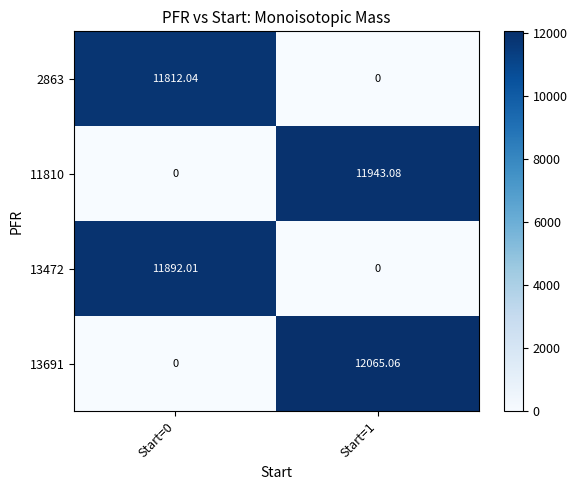

At how many categories does at least one series exceed 6418?

2